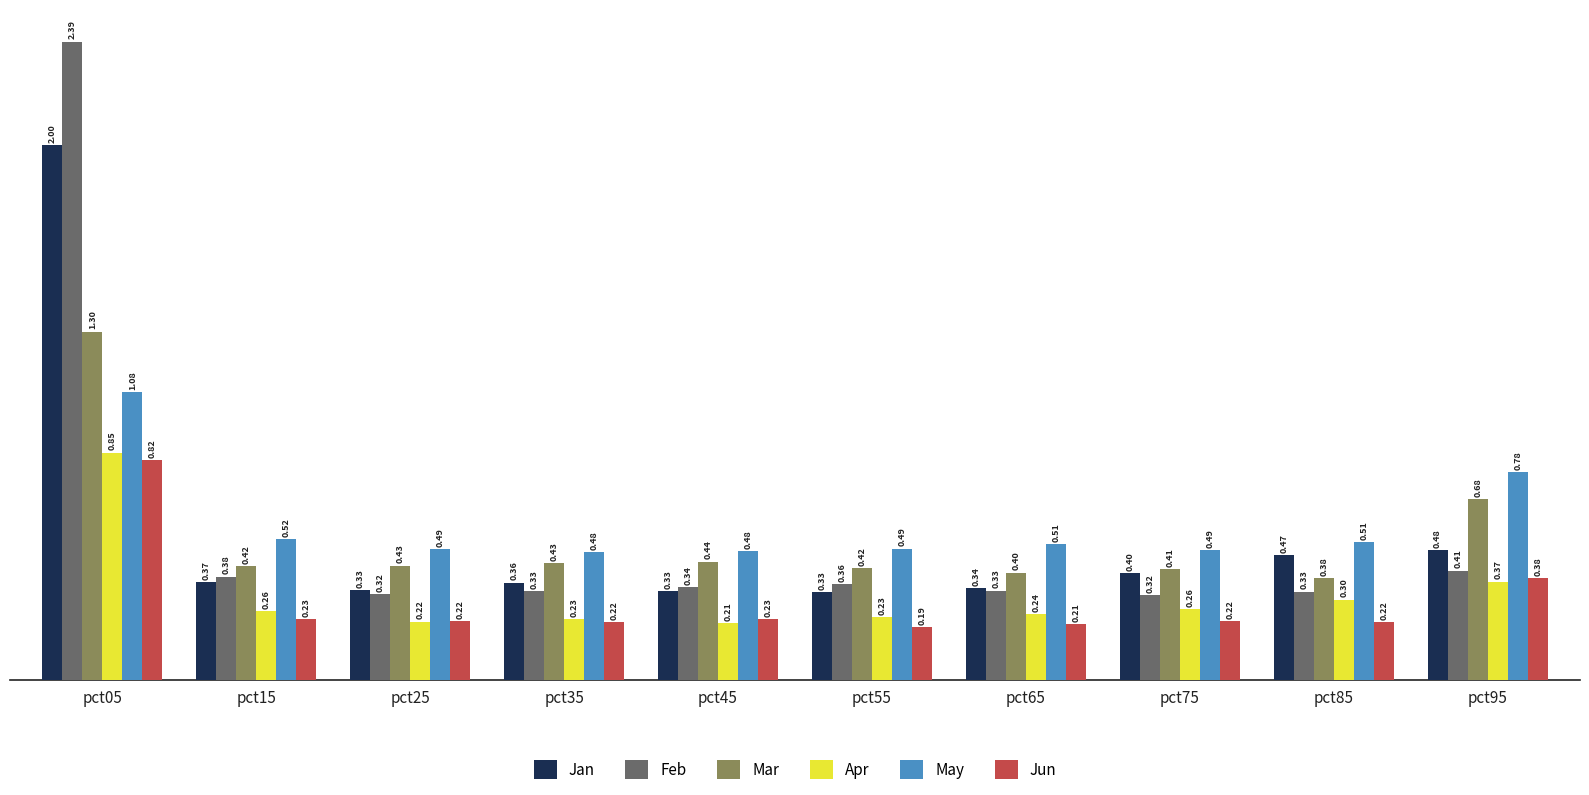

The May series shows 0.8 at pct25. True or false?

False